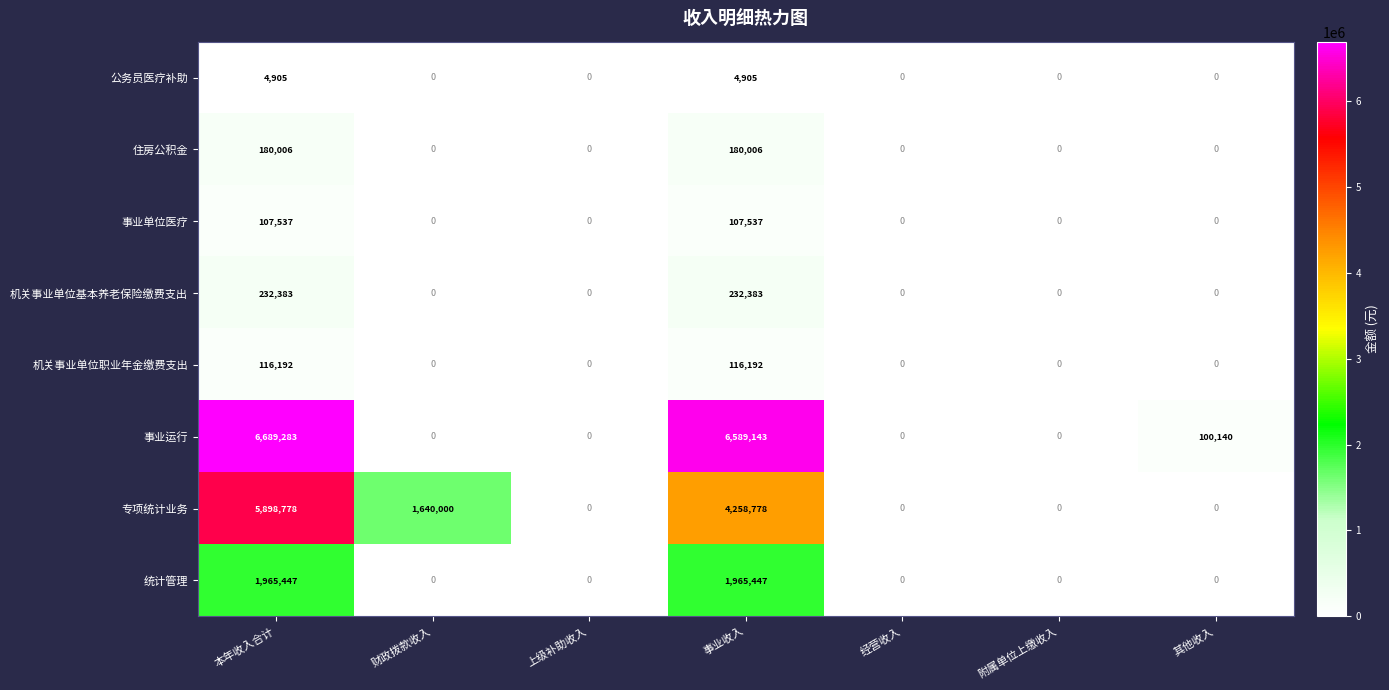

At which category is the sum across all series the highest?

本年收入合计